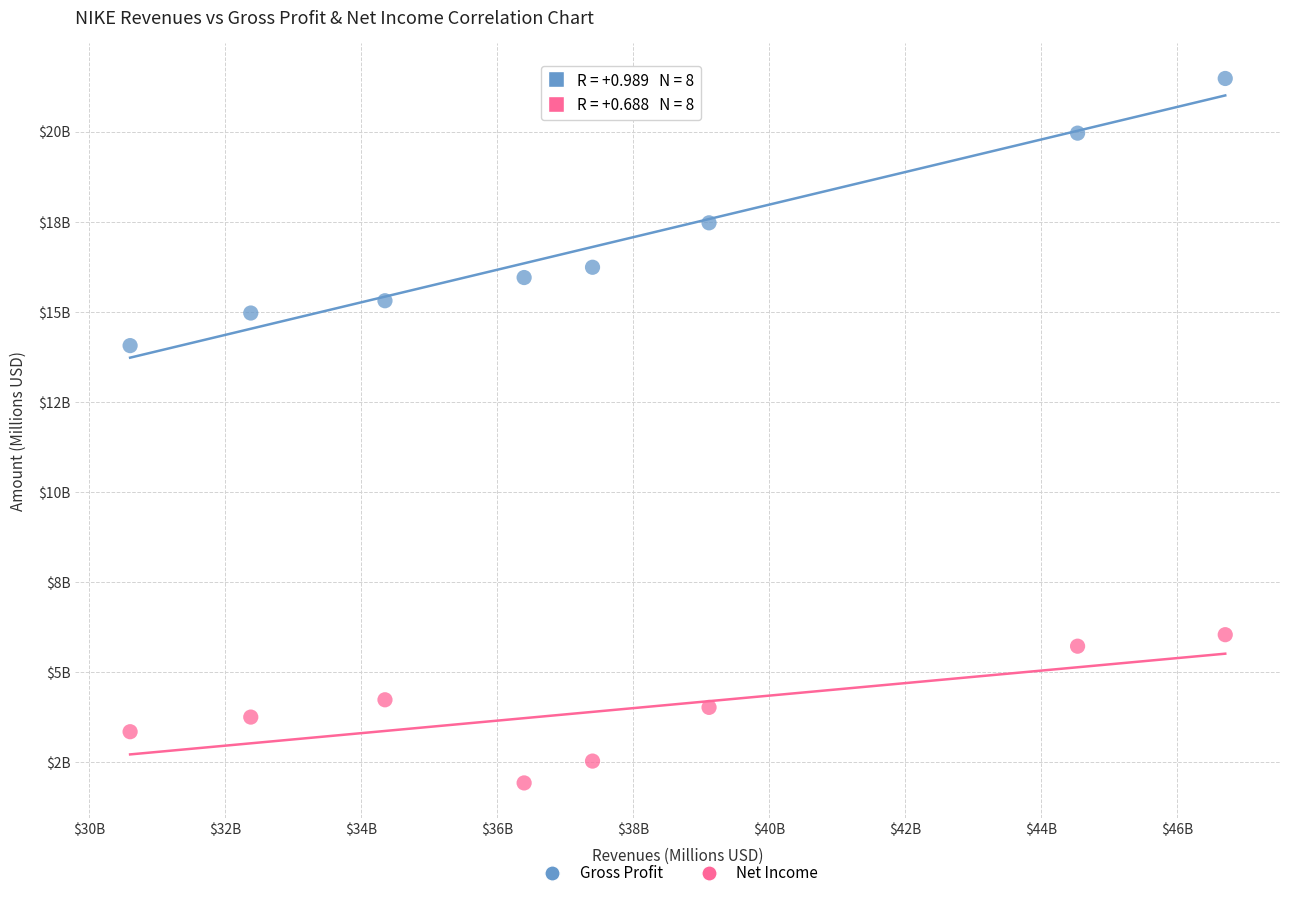

Which series has the largest Y range (max minus min)?

Gross Profit